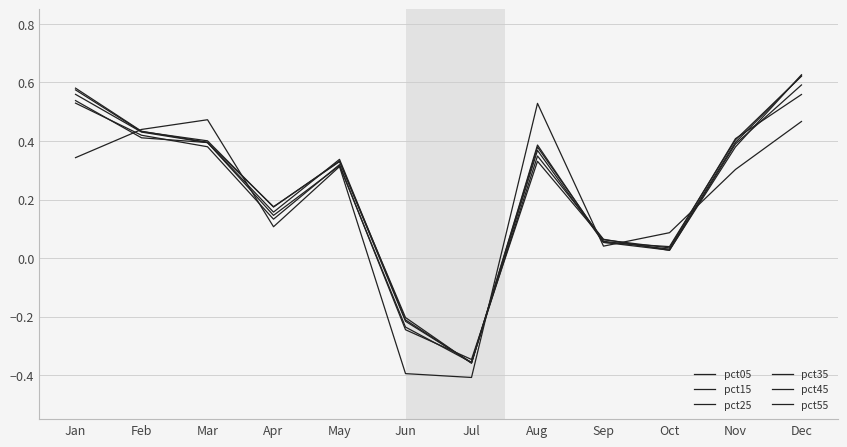

How many lines are shown in the chart?

6